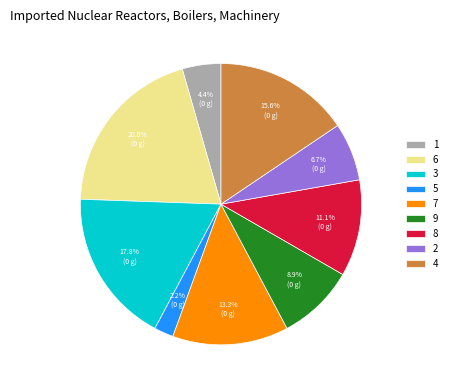

How many segments does this pie chart have?

9